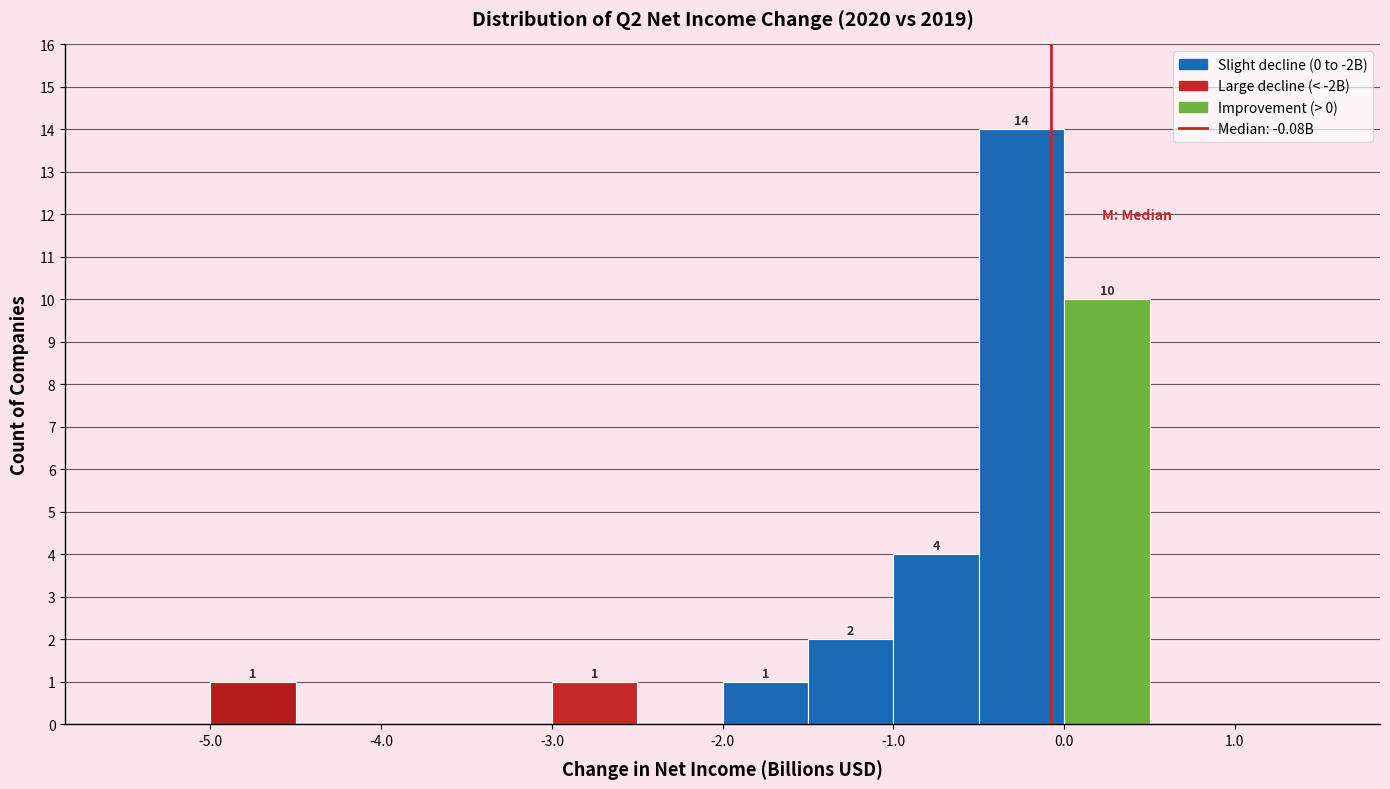

Which range on the x-axis has the tallest bar?

-0.5 to 0.0